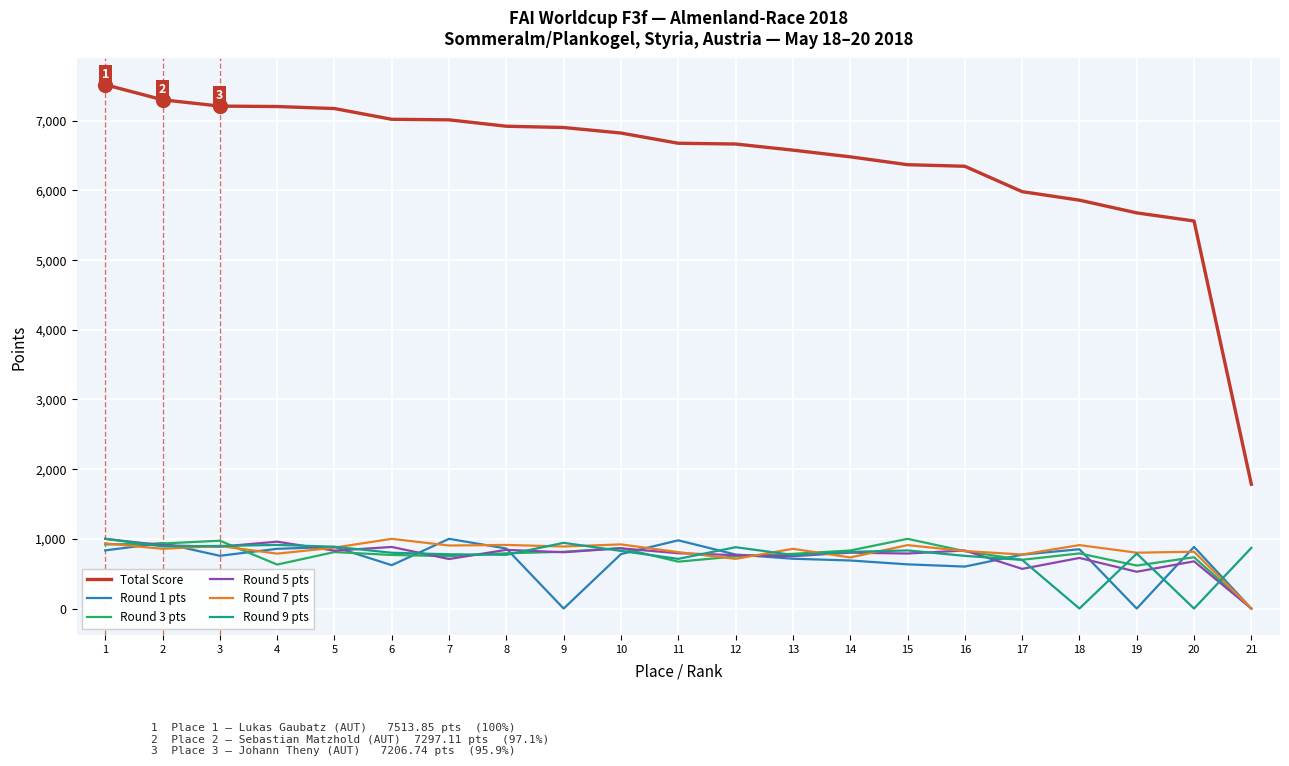

How many values in the Total Score series exceed 6673?

11